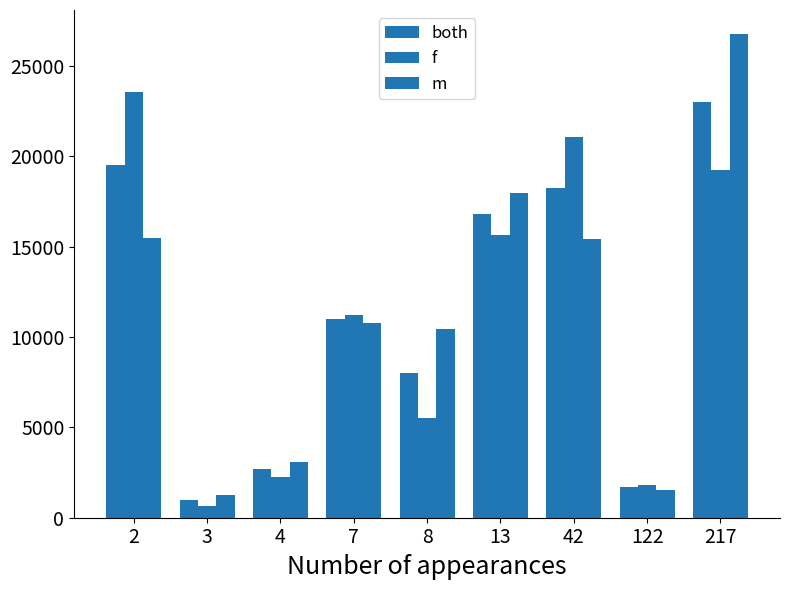

How many bars are there in each group?

3